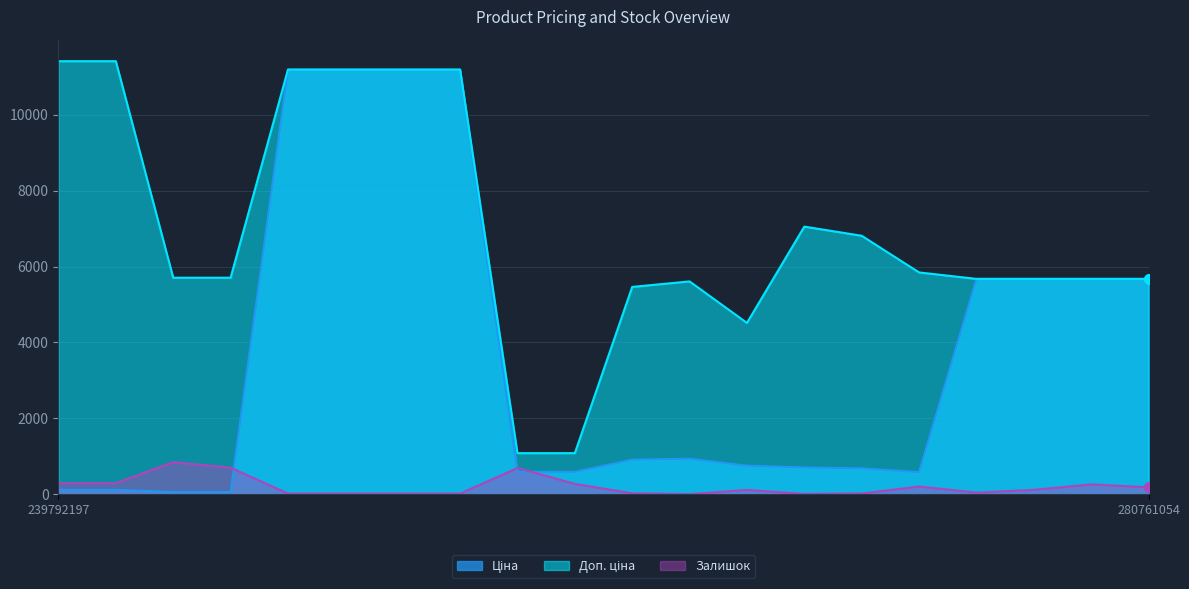

What are all the series names shown in the legend?

Ціна, Доп. ціна, Залишок